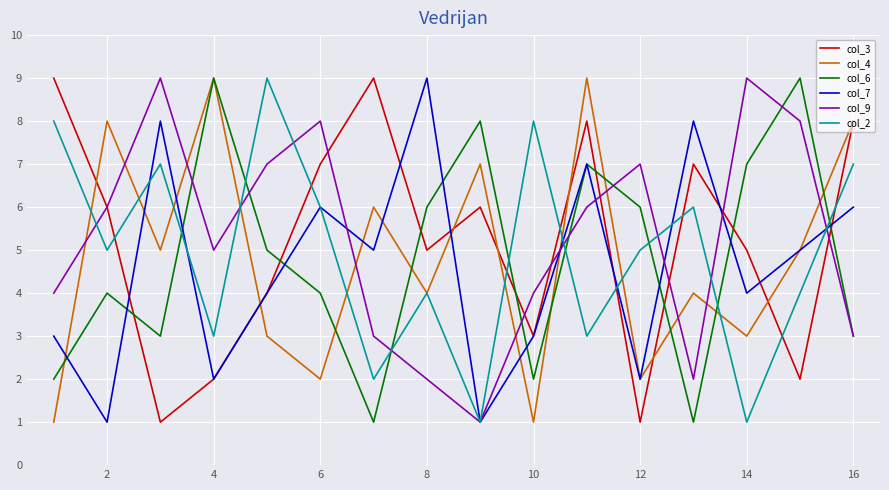

What is the lowest value of the col_7 series?

1